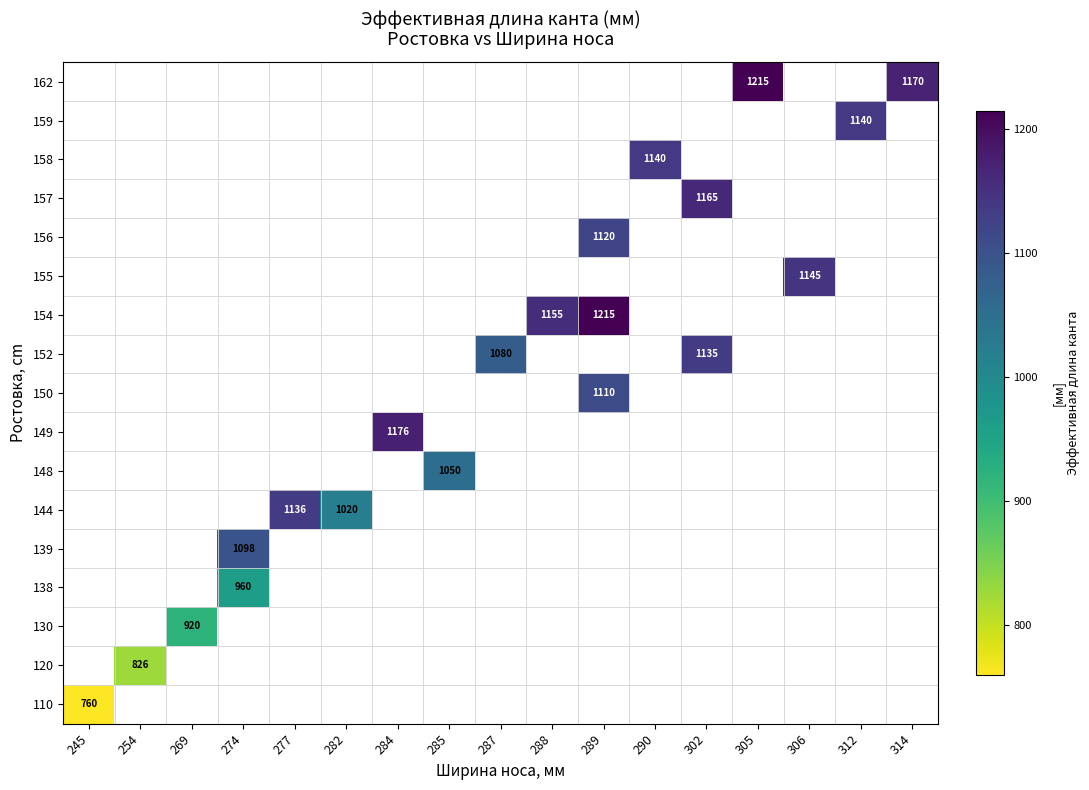

At how many categories does at least one series exceed 1021?

13